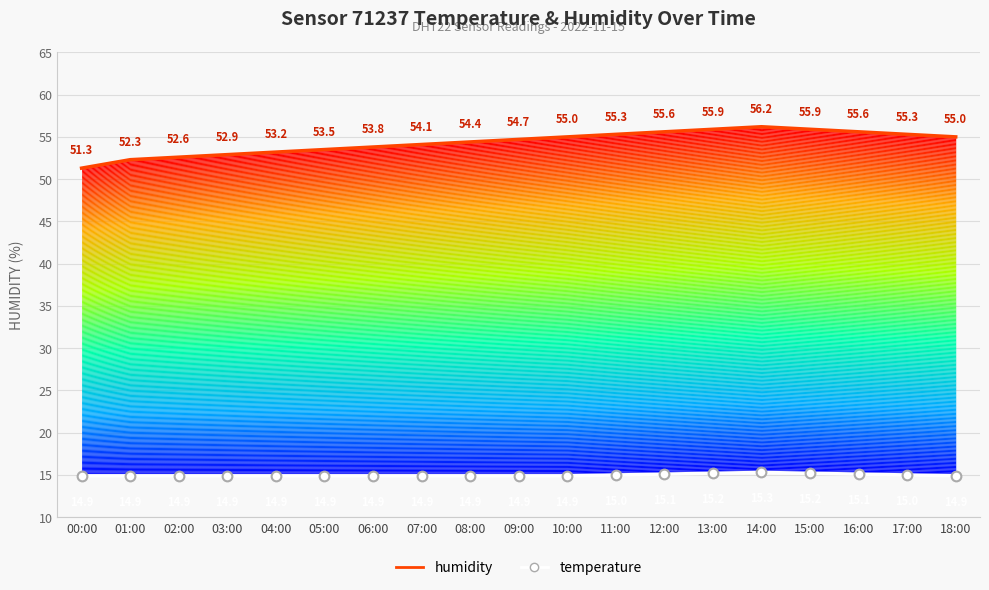

What is the difference between the second highest and minimum values in the temperature series?

0.3